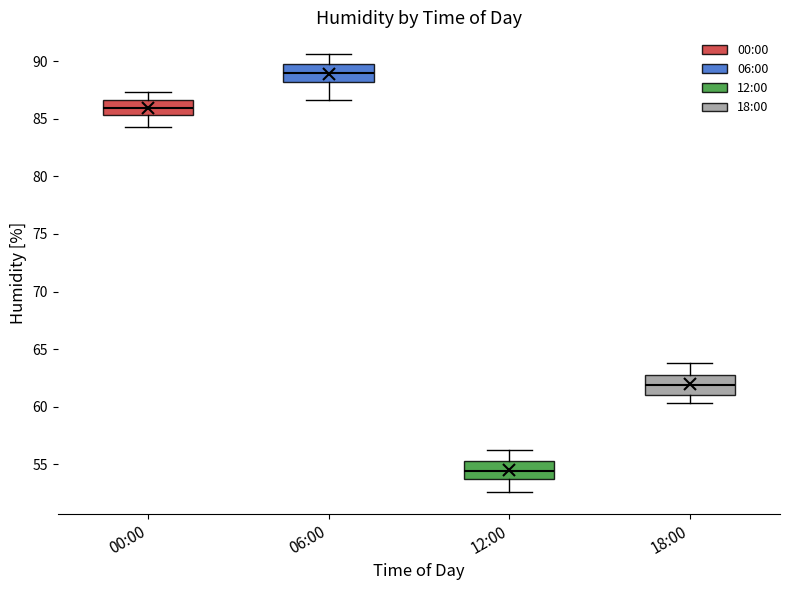

Reading left to right, transcribe this box plot: for each box, give where its median line is, the range the box spans, and where its two whiskers end, as read against the y-axis. The values are not printed on the chart, so give them approximately, as read against the axis.

00:00: median 86.0, box 85.5 to 86.5, whiskers 84.5 to 87.5
06:00: median 89.0, box 88.0 to 90.0, whiskers 86.5 to 90.5
12:00: median 54.5, box 54.0 to 55.5, whiskers 52.5 to 56.0
18:00: median 62.0, box 61.0 to 63.0, whiskers 60.5 to 64.0